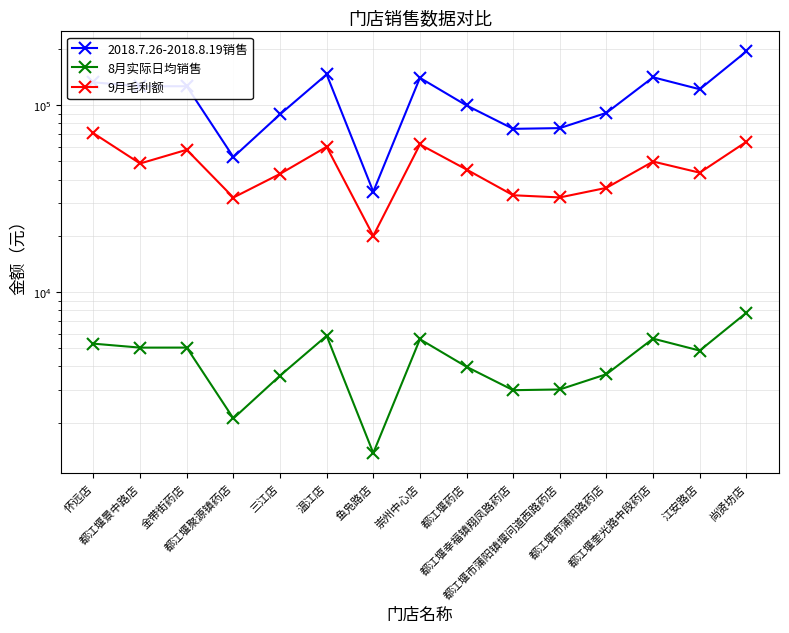

What is the sum of the 8月实际日均销售 values at 都江堰景中路店 and 都江堰幸福镇翔凤路药店?

8032.4